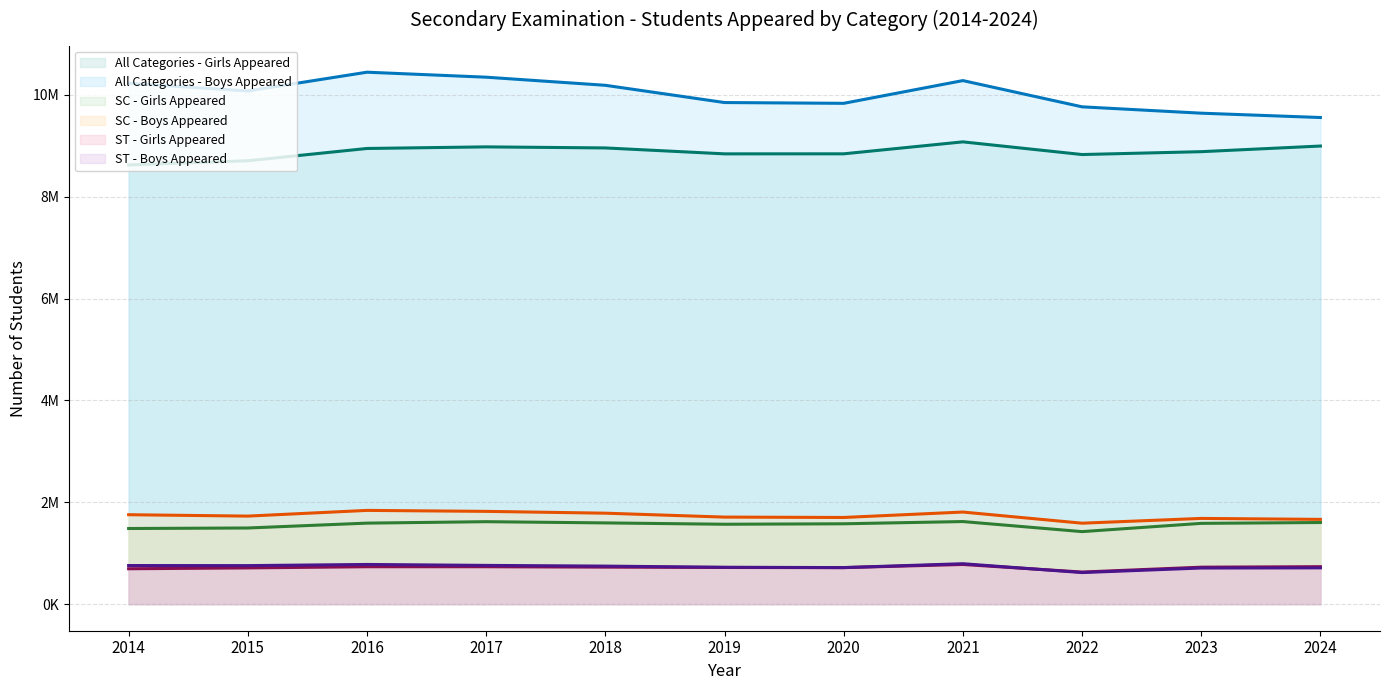

At which label is ST - Girls Appeared (trend) closest to 704374?

2015